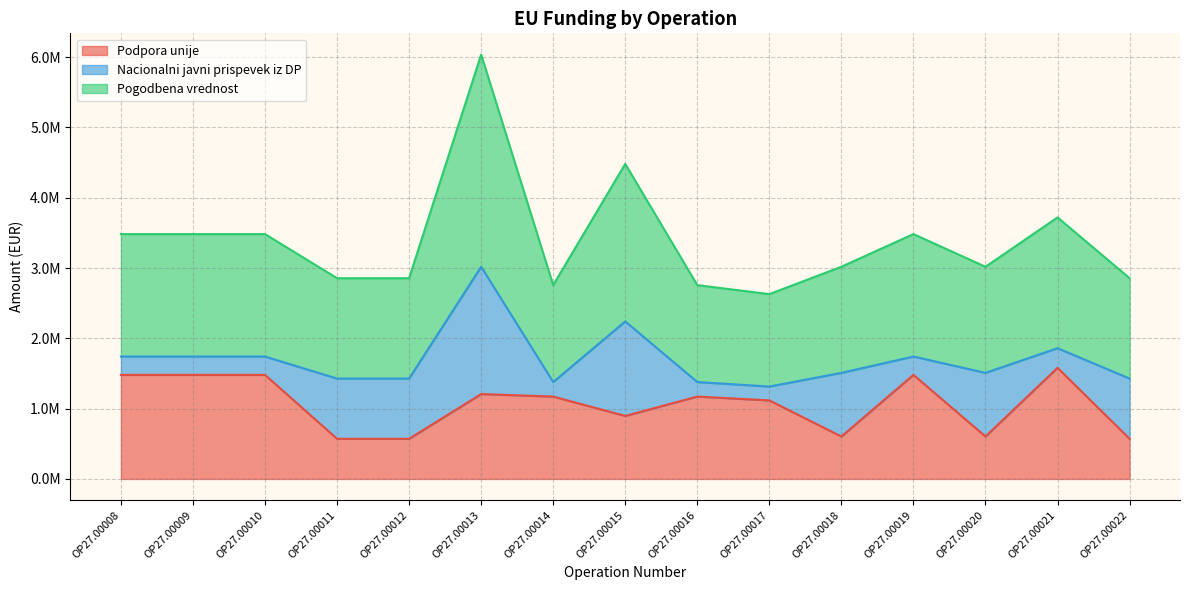

Read the Podpora unije value at OP27.00009.

1.5